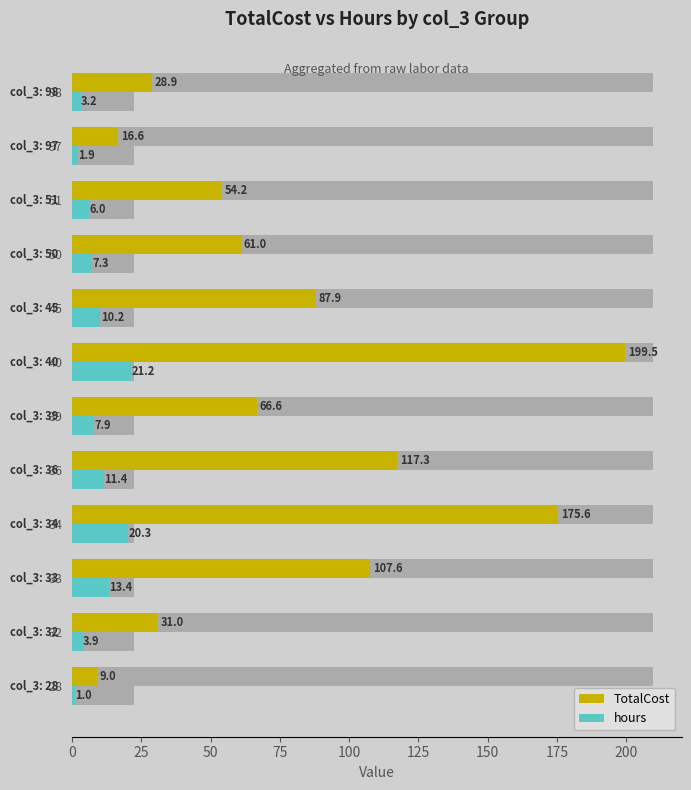

Which series has the largest range (max minus min)?

TotalCost